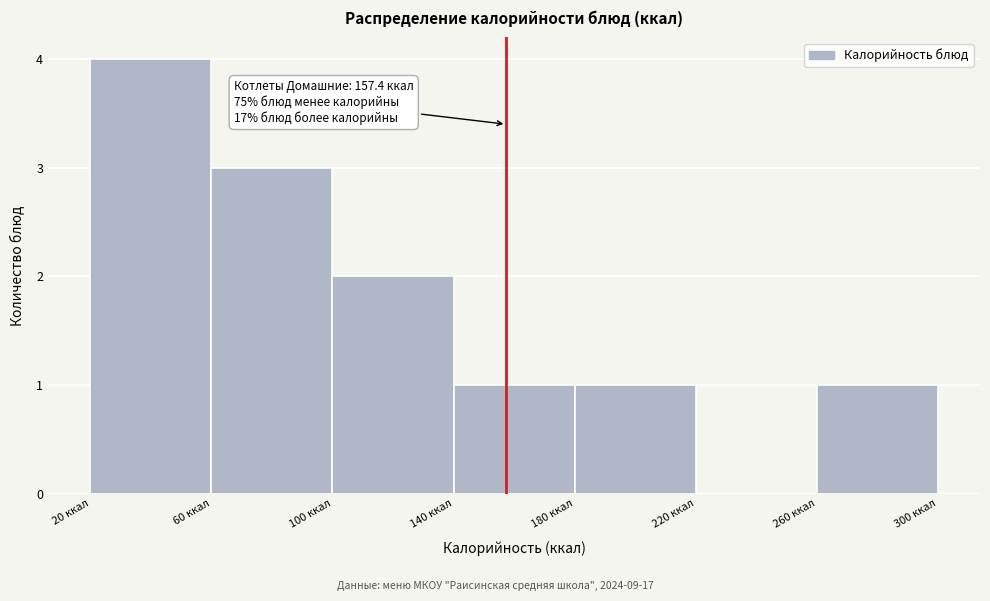

Which range on the x-axis has the tallest bar?

20 to 60